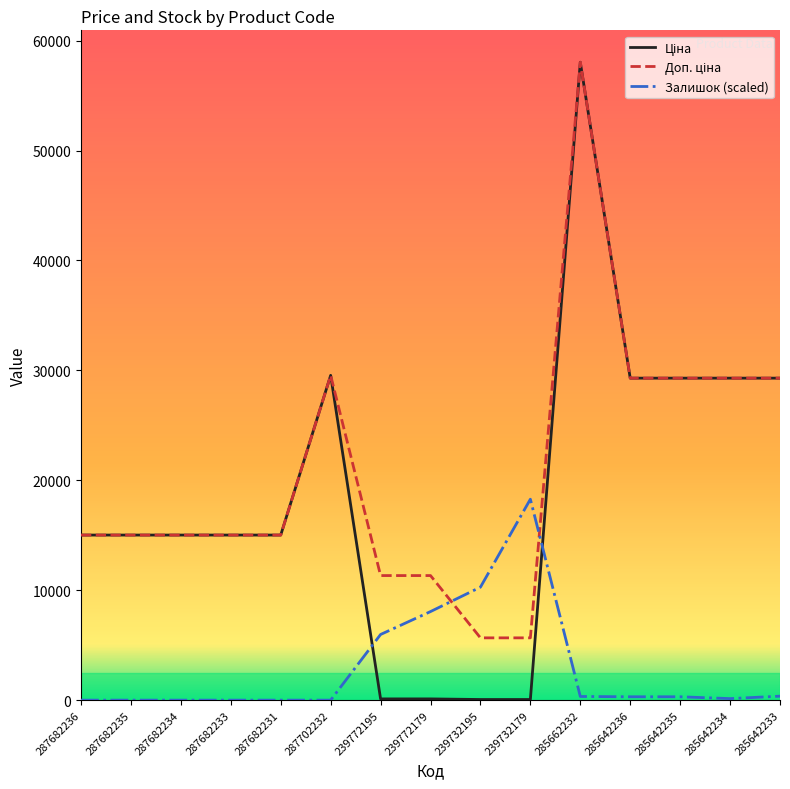

The value of Залишок (scaled) at 287682233 is 0.0. True or false?

True